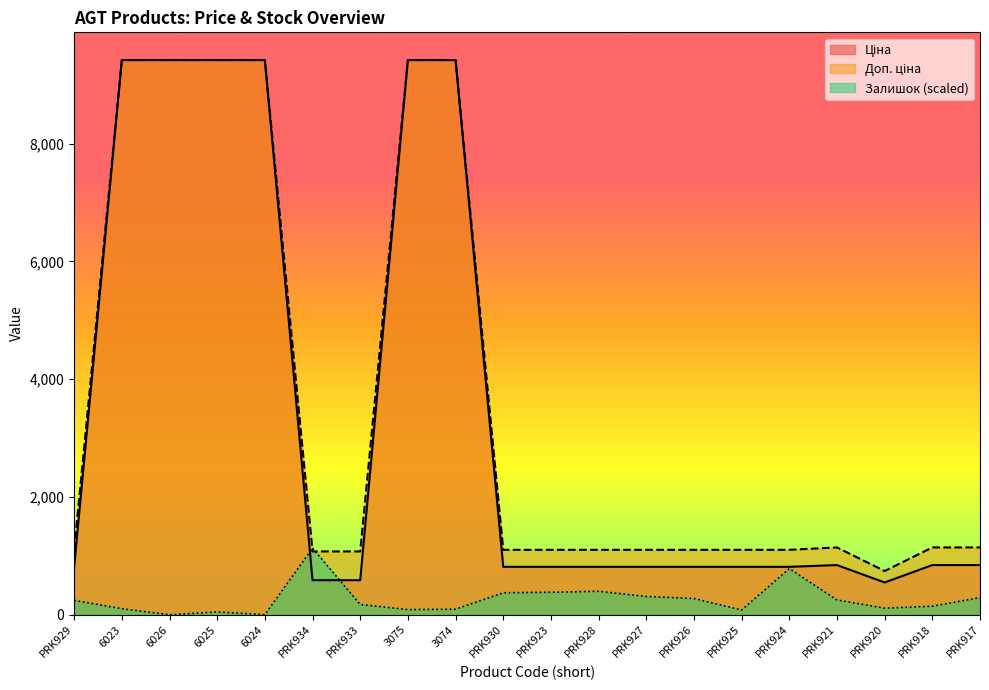

True or false: Доп. ціна and Залишок intersect in this chart.

True